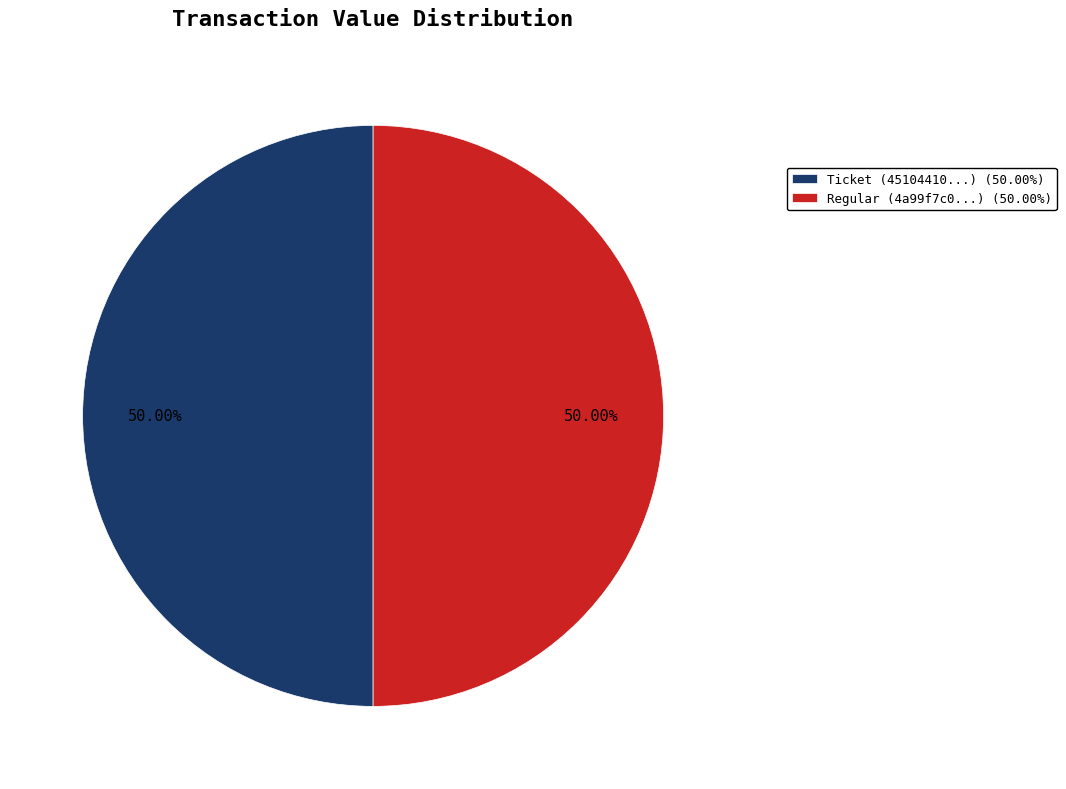

Is the sum of Regular (4a99f7c0...) (50.00%) and Ticket (45104410...) (50.00%) greater than half?

Yes